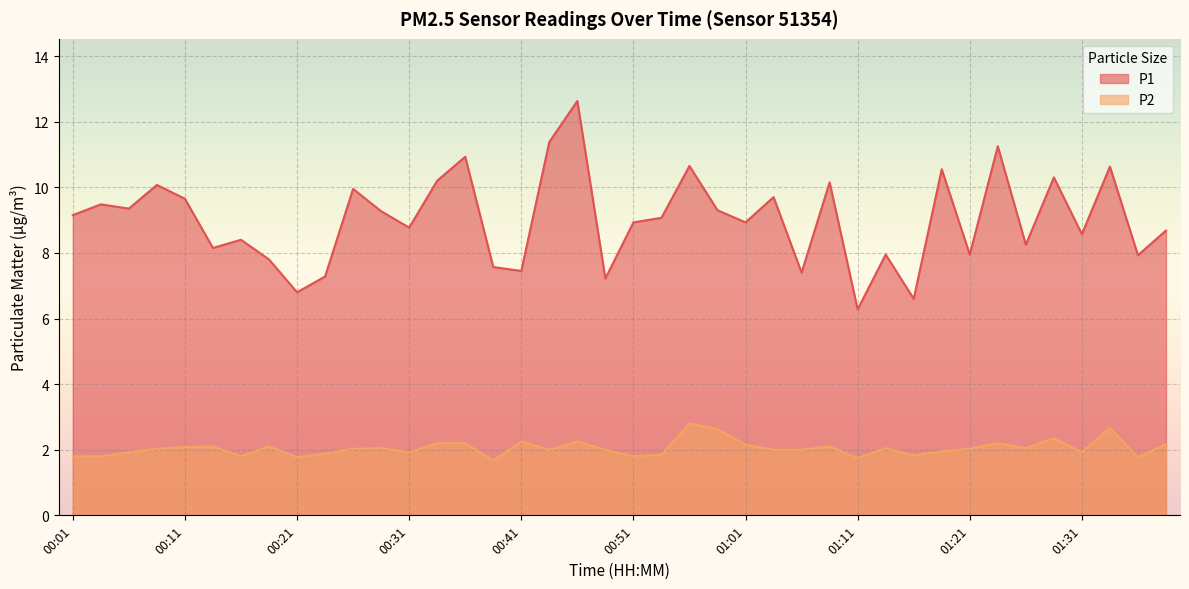

True or false: P1 and P2 intersect in this chart.

False